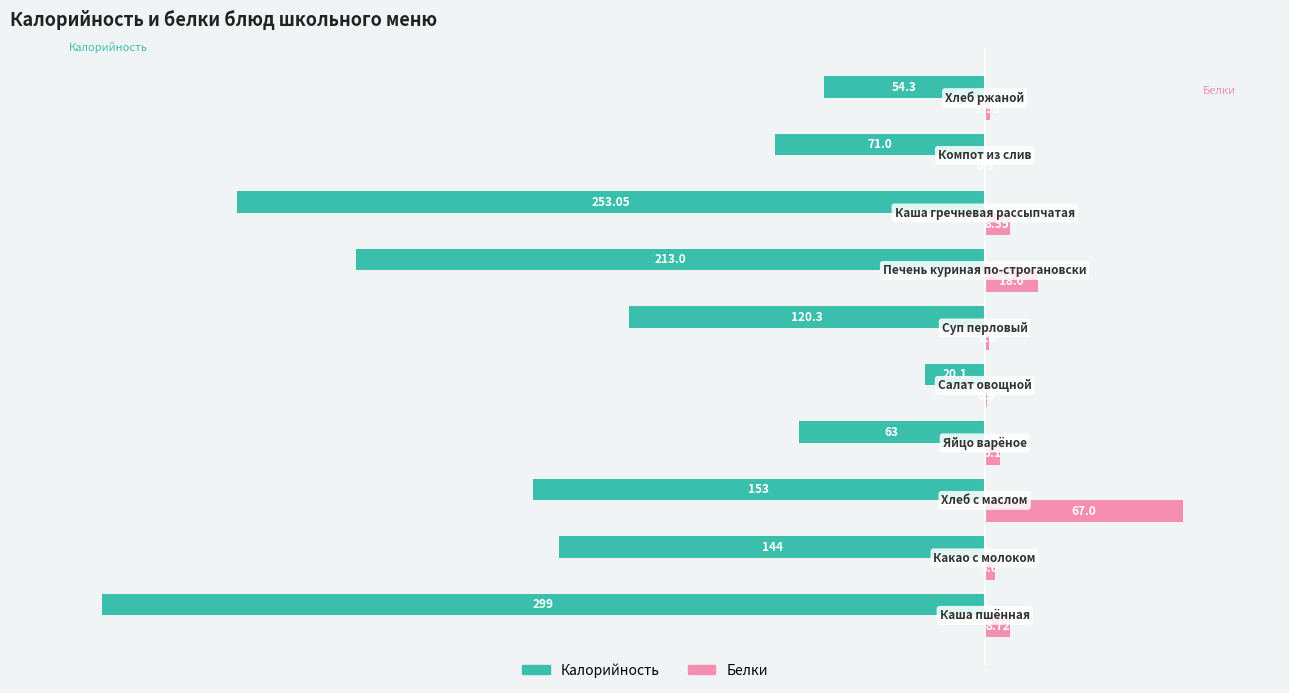

Which series has the largest total across all categories?

Белки